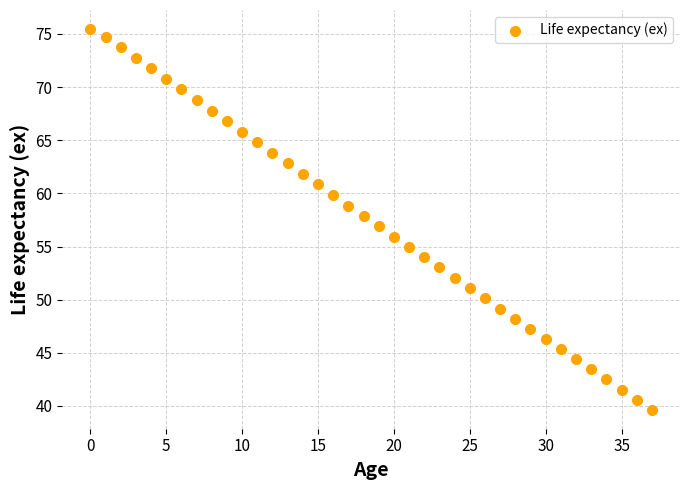

What is the range of Y values (max minus min)?

35.8